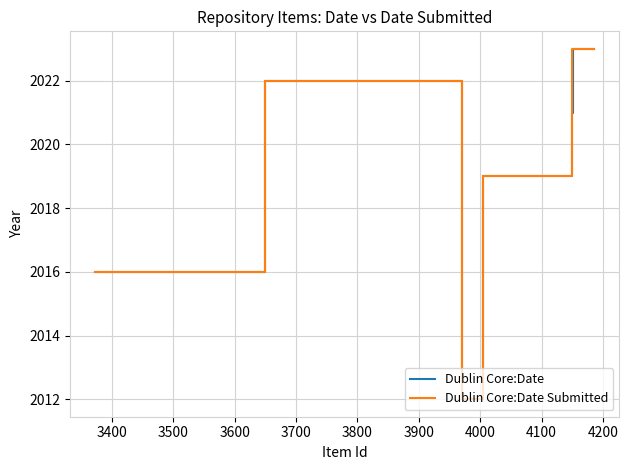

What is the minimum value for Dublin Core:Date Submitted?

2012